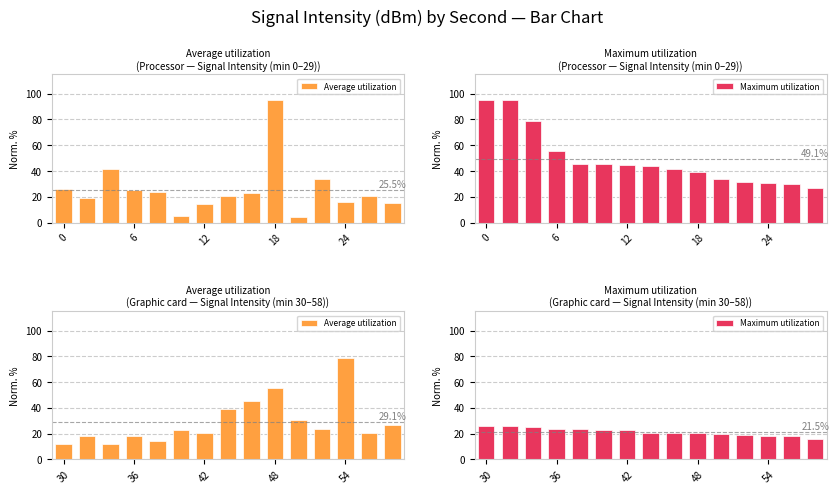

Which series has the widest spread of values?

Average utilization